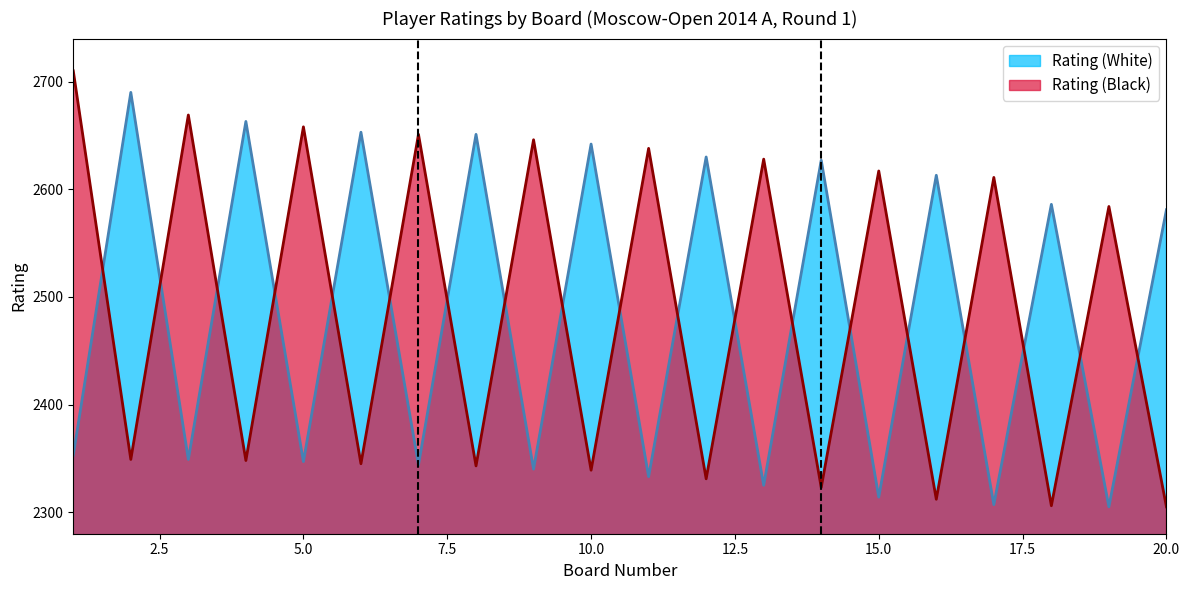

At which category is the sum across all series the highest?

1